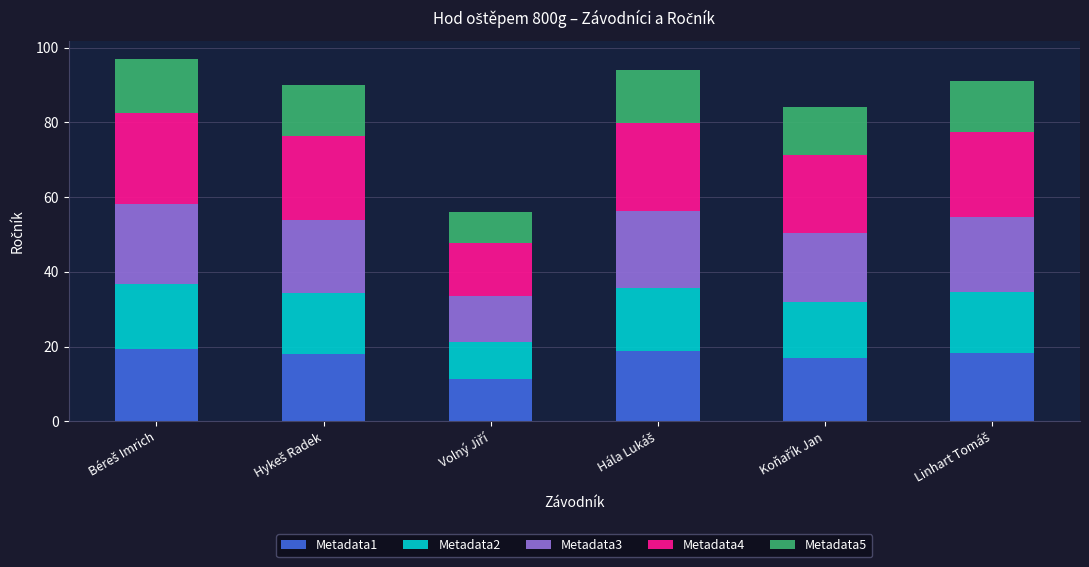

What is the difference between the maximum and second lowest values in the Metadata1 series?

2.6